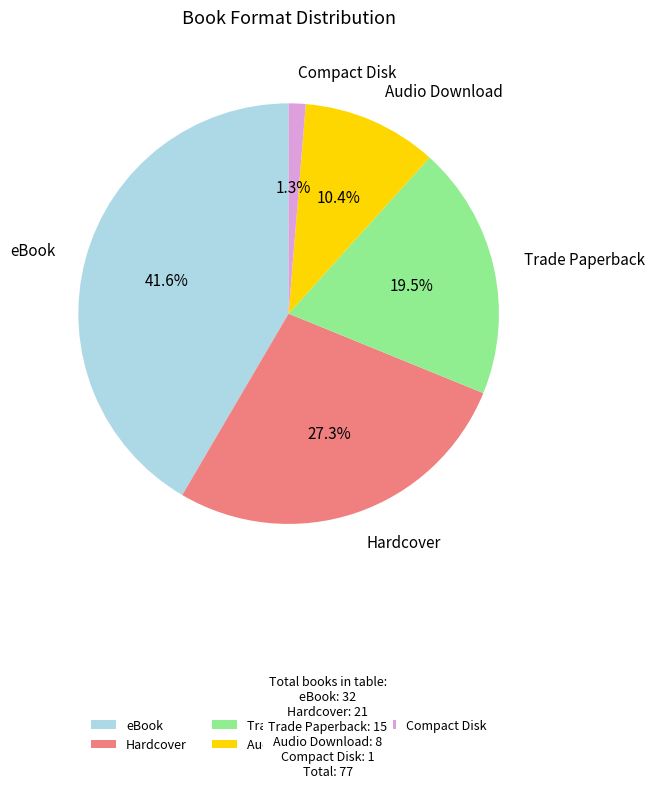

To the nearest percent, what portion does eBook represent?

42%